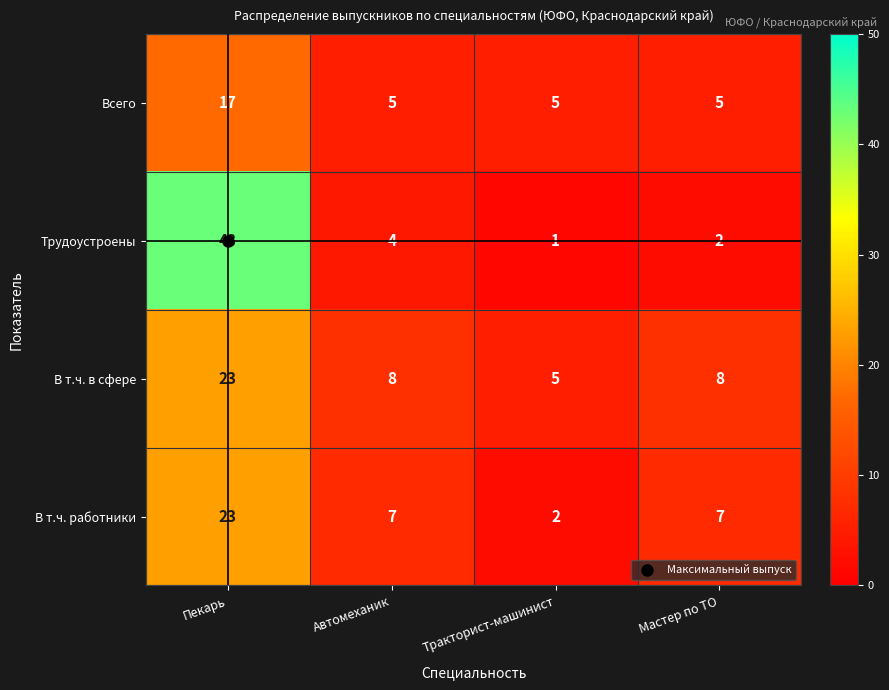

At which category is the sum across all series the highest?

Пекарь